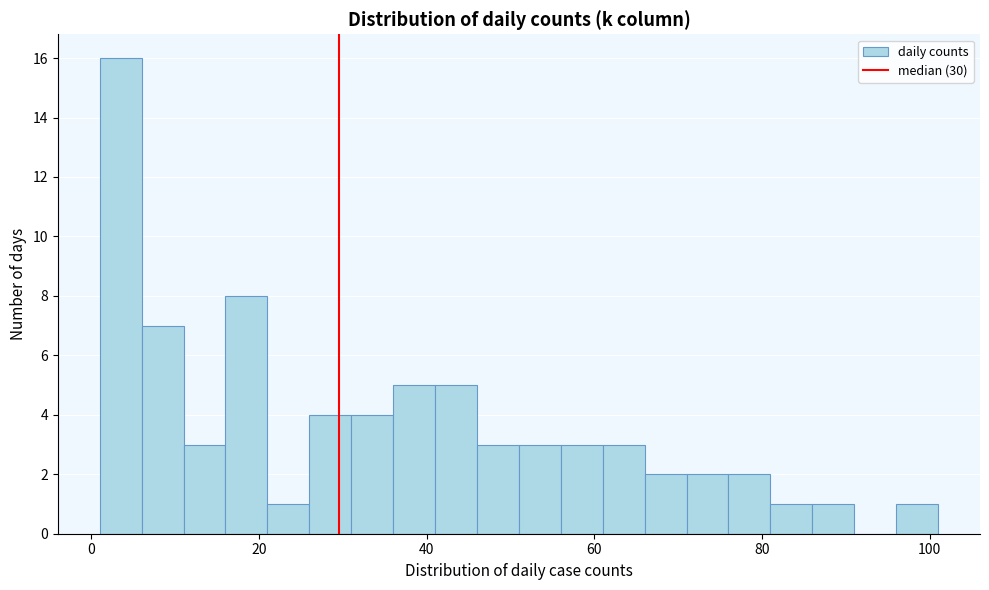

Around what value on the x-axis is the tallest bar? Give the approximate position of its centre, as read against the axis.

4